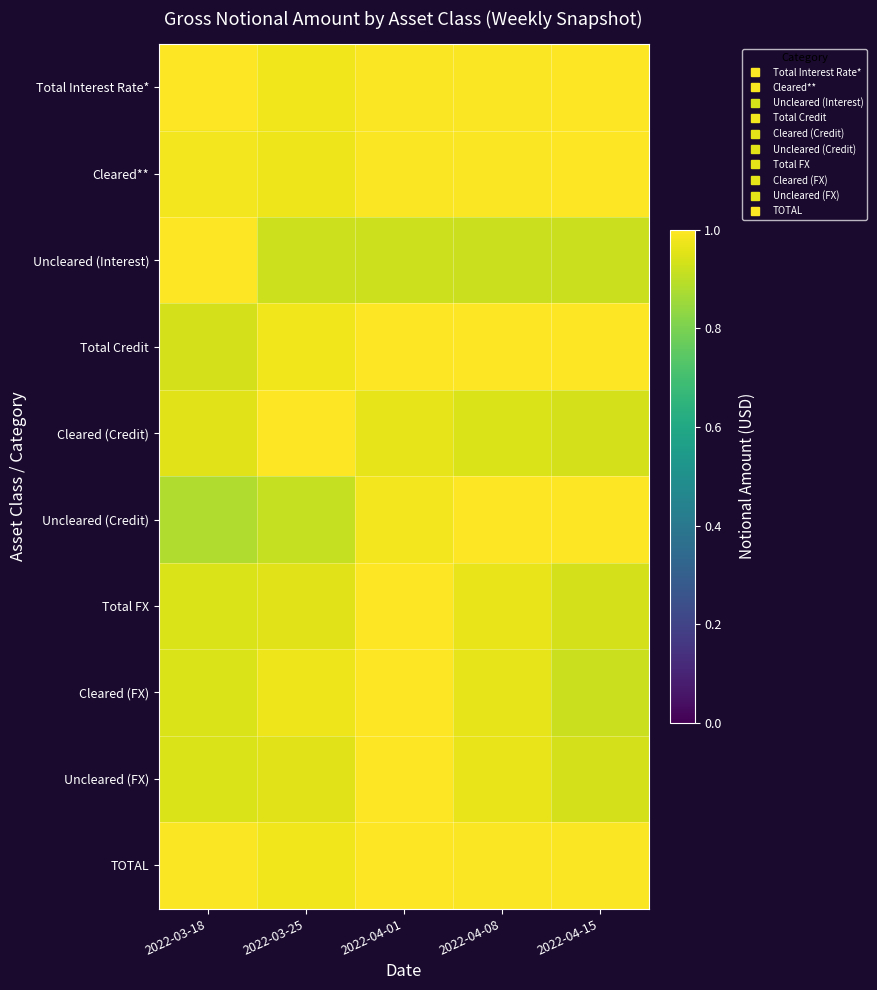

Reading left to right, extract all data points from this chart.

Total Interest Rate*: 2022-03-18=1.0	2022-03-25=1.0	2022-04-01=1.0	2022-04-08=1.0	2022-04-15=1.0
Cleared**: 2022-03-18=1.0	2022-03-25=1.0	2022-04-01=1.0	2022-04-08=1.0	2022-04-15=1.0
Uncleared (Interest): 2022-03-18=1.0	2022-03-25=0.9	2022-04-01=0.9	2022-04-08=0.9	2022-04-15=0.9
Total Credit: 2022-03-18=0.9	2022-03-25=1.0	2022-04-01=1.0	2022-04-08=1.0	2022-04-15=1.0
Cleared (Credit): 2022-03-18=1.0	2022-03-25=1.0	2022-04-01=1.0	2022-04-08=0.9	2022-04-15=0.9
Uncleared (Credit): 2022-03-18=0.9	2022-03-25=0.9	2022-04-01=1.0	2022-04-08=1.0	2022-04-15=1.0
Total FX: 2022-03-18=0.9	2022-03-25=1.0	2022-04-01=1.0	2022-04-08=1.0	2022-04-15=0.9
Cleared (FX): 2022-03-18=0.9	2022-03-25=1.0	2022-04-01=1.0	2022-04-08=1.0	2022-04-15=0.9
Uncleared (FX): 2022-03-18=0.9	2022-03-25=1.0	2022-04-01=1.0	2022-04-08=1.0	2022-04-15=0.9
TOTAL: 2022-03-18=1.0	2022-03-25=1.0	2022-04-01=1.0	2022-04-08=1.0	2022-04-15=1.0